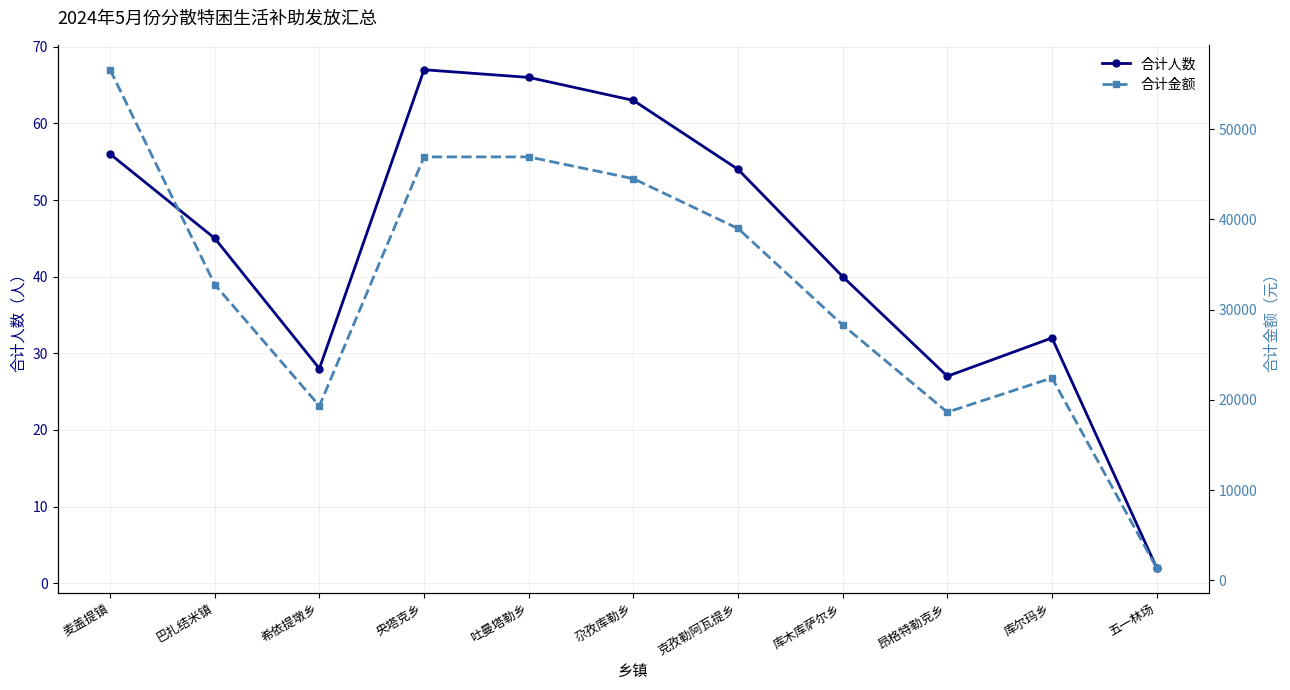

Is it true that 合计人数 equals 86 at 克孜勒阿瓦提乡?

False